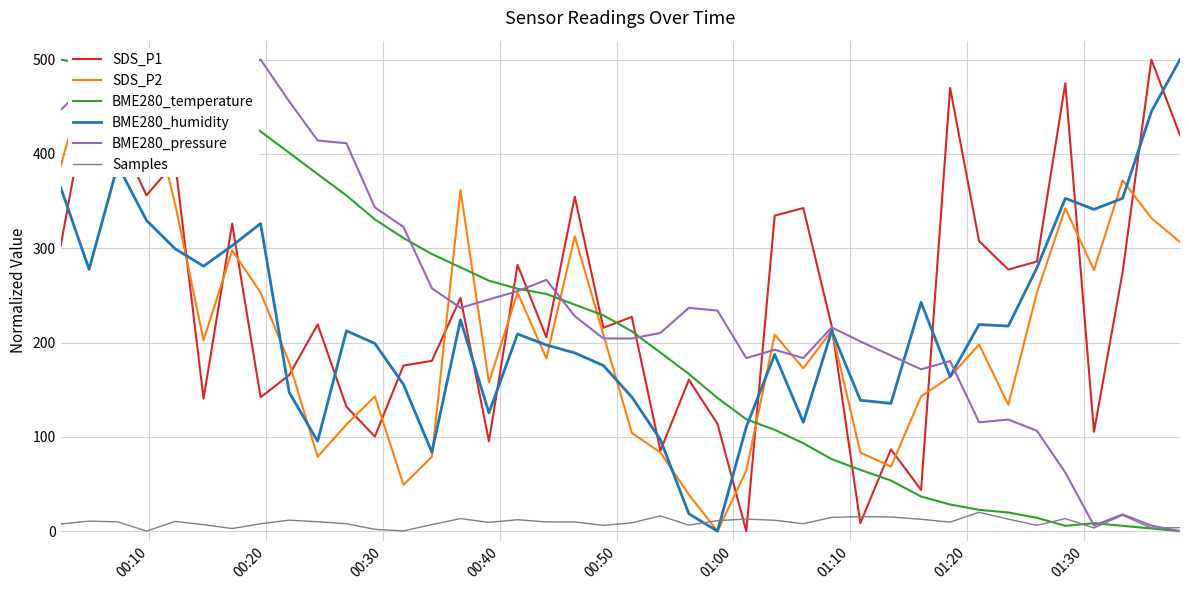

How many values in the SDS_P2 series exceed 202?

20